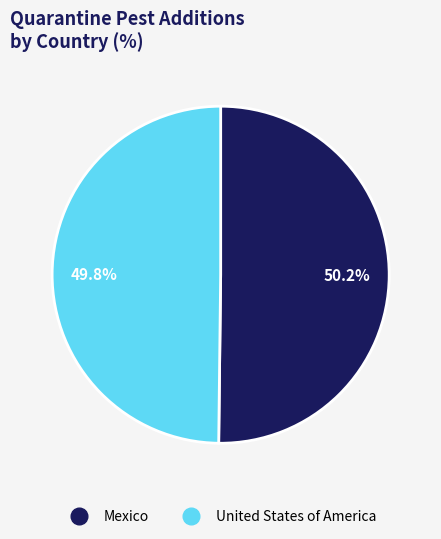

Does any single category account for the majority?

Yes